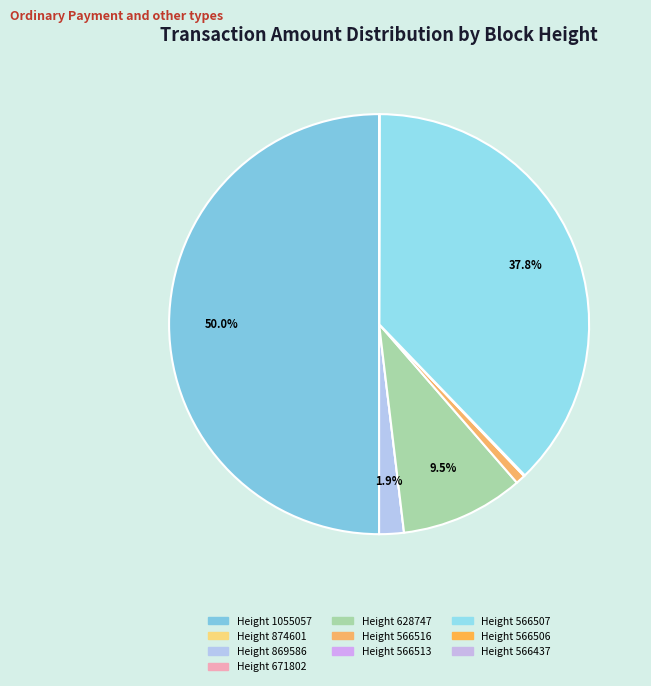

Count the number of slices in the pie.

10